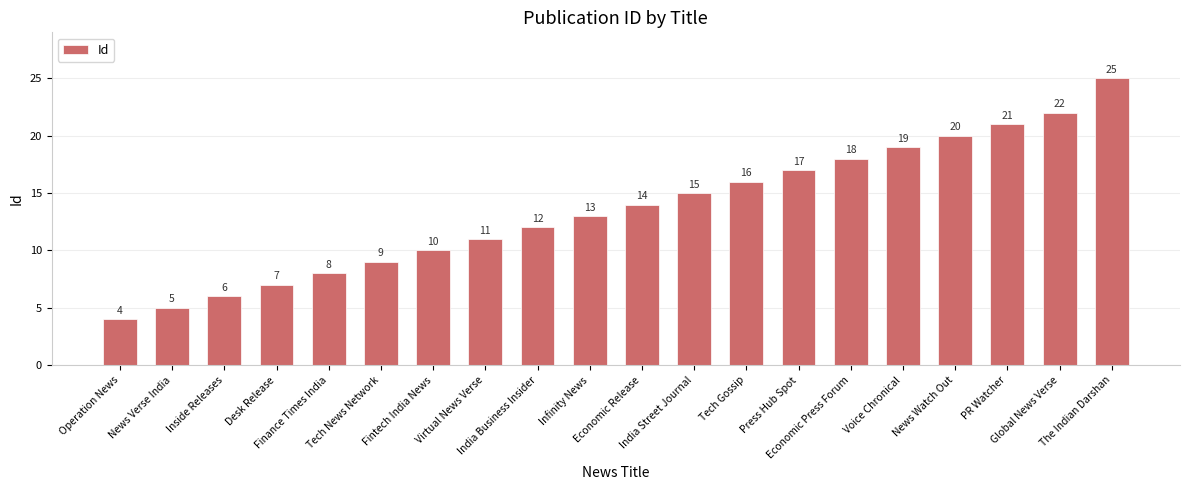

What is the sum of the values at India Street Journal and News Verse India?

20